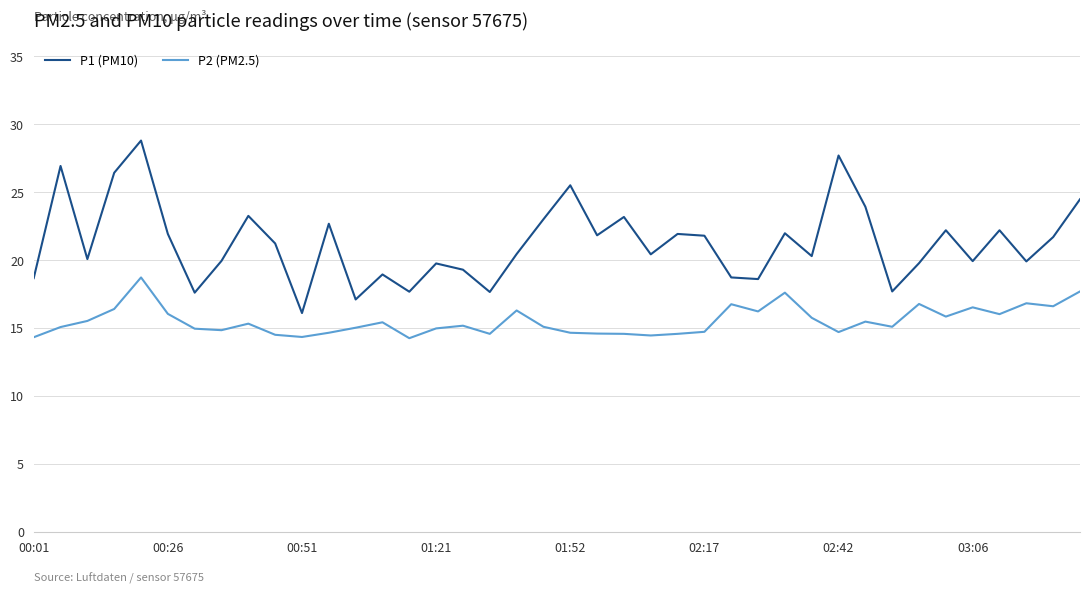

What are all the series names shown in the legend?

P1 (PM10), P2 (PM2.5)